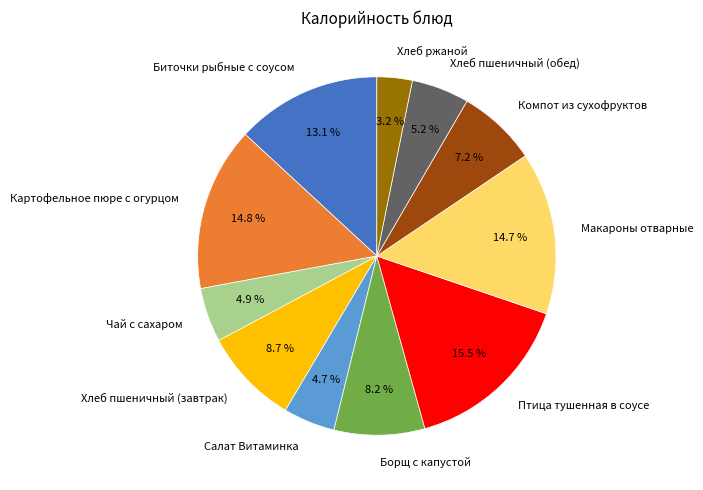

What percentage is the Компот из сухофруктов slice, to the nearest percent?

7%